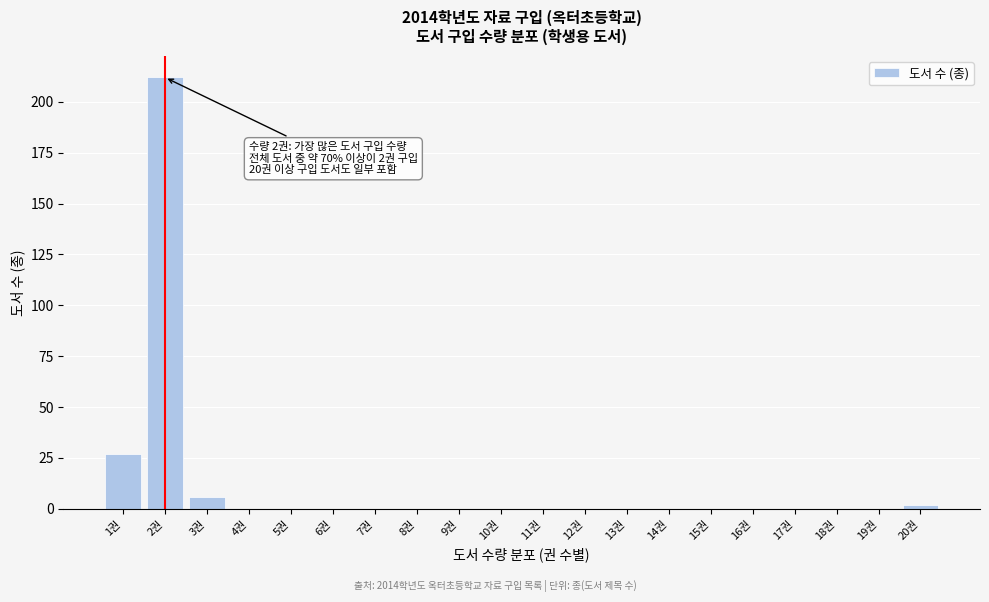

Reading left to right, transcribe all the data shown in this chart.

1권=27	2권=212	3권=6	4권=0	5권=0	6권=0	7권=0	8권=0	9권=0	10권=0	11권=0	12권=0	13권=0	14권=0	15권=0	16권=0	17권=0	18권=0	19권=0	20권=2